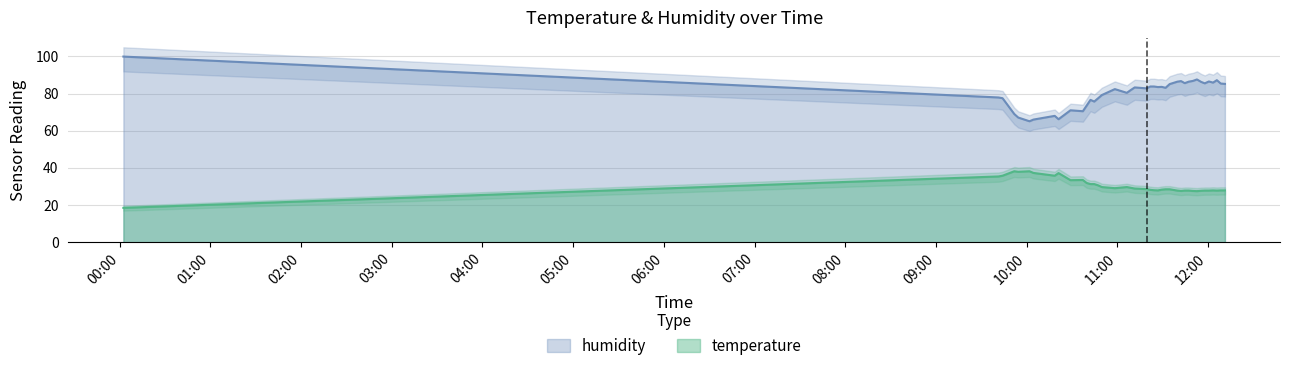

Is the value of humidity at 10:44 greater than the value of temperature at 00:02?

Yes